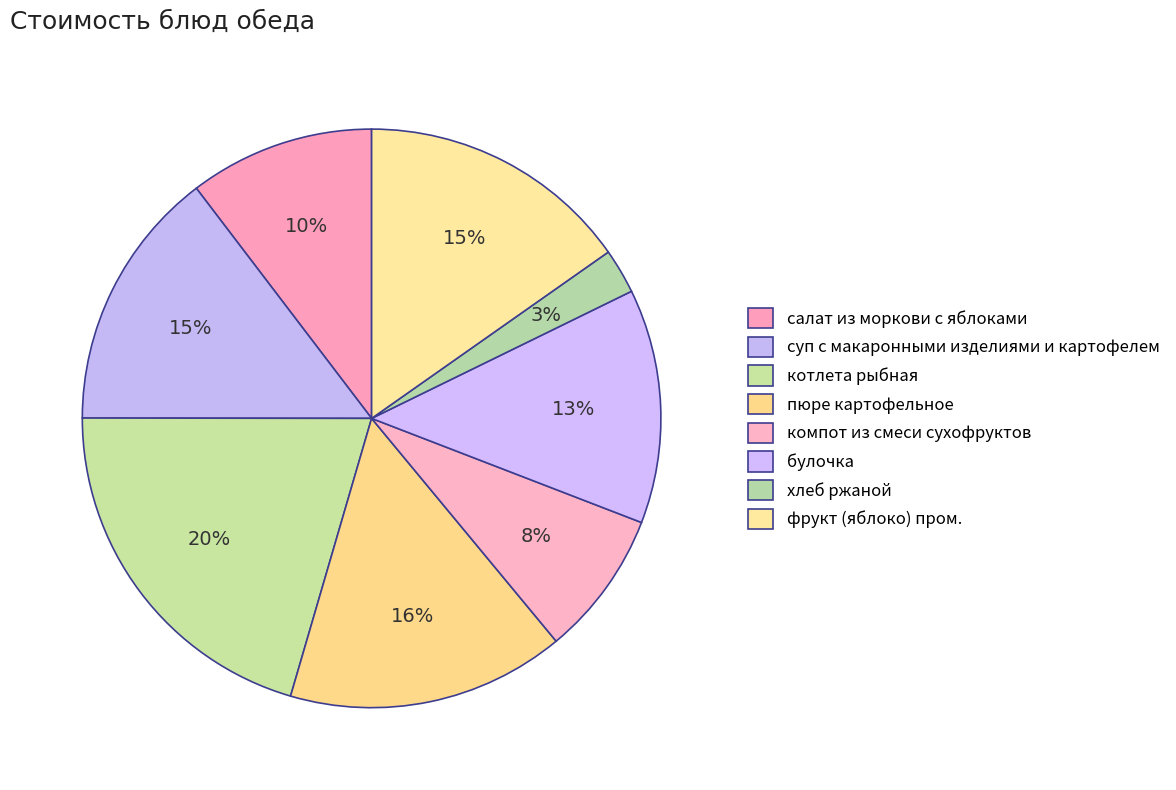

True or false: суп с макаронными изделиями и картофелем accounts for 23% of the total.

False